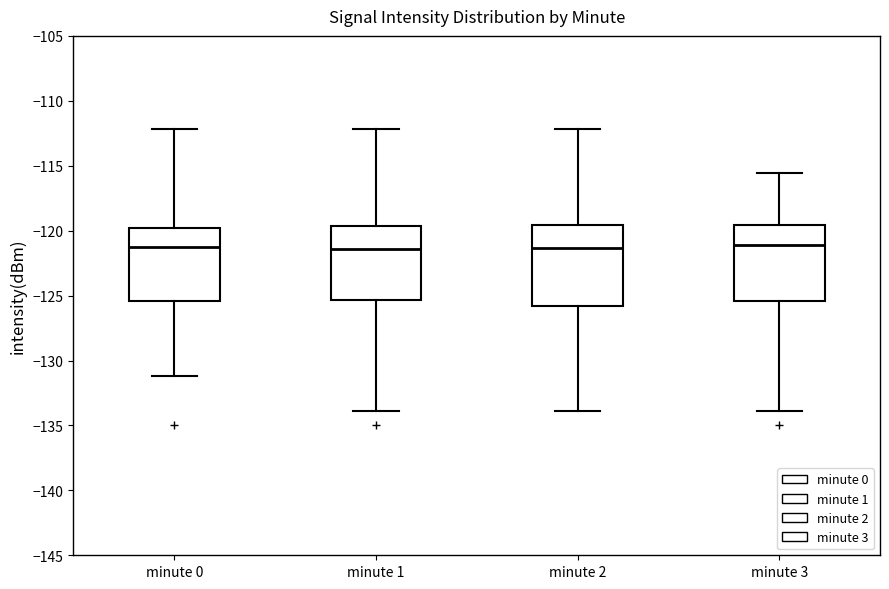

Reading left to right, transcribe this box plot: for each box, give where its median line is, the range the box spans, and where its two whiskers end, as read against the y-axis. The values are not printed on the chart, so give them approximately, as read against the axis.

minute 0: median -121.5, box -125.5 to -120.0, whiskers -131.0 to -112.0
minute 1: median -121.5, box -125.5 to -119.5, whiskers -134.0 to -112.0
minute 2: median -121.5, box -126.0 to -119.5, whiskers -134.0 to -112.0
minute 3: median -121.0, box -125.5 to -119.5, whiskers -134.0 to -115.5